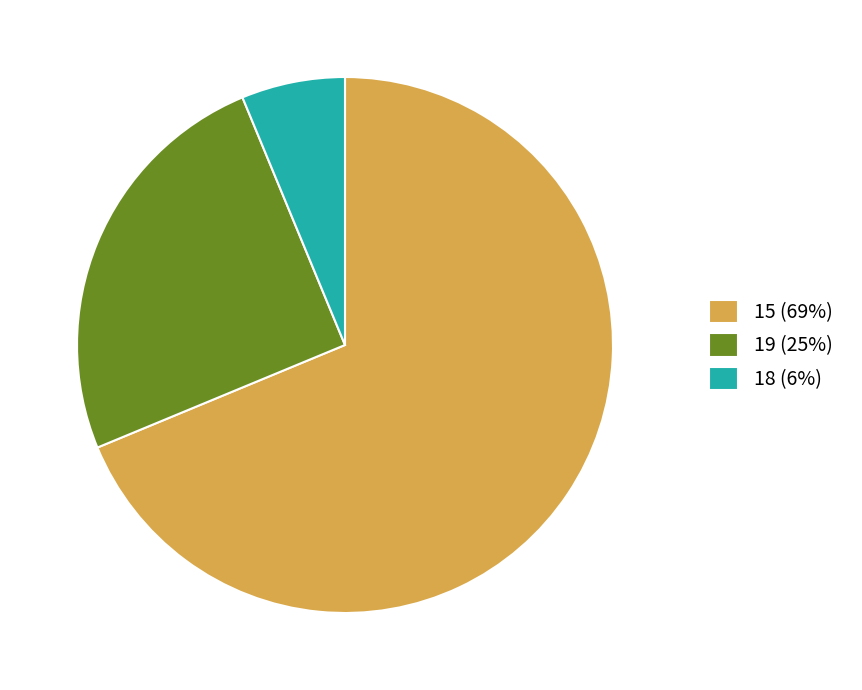

The 18 slice represents 16% of the pie. True or false?

False